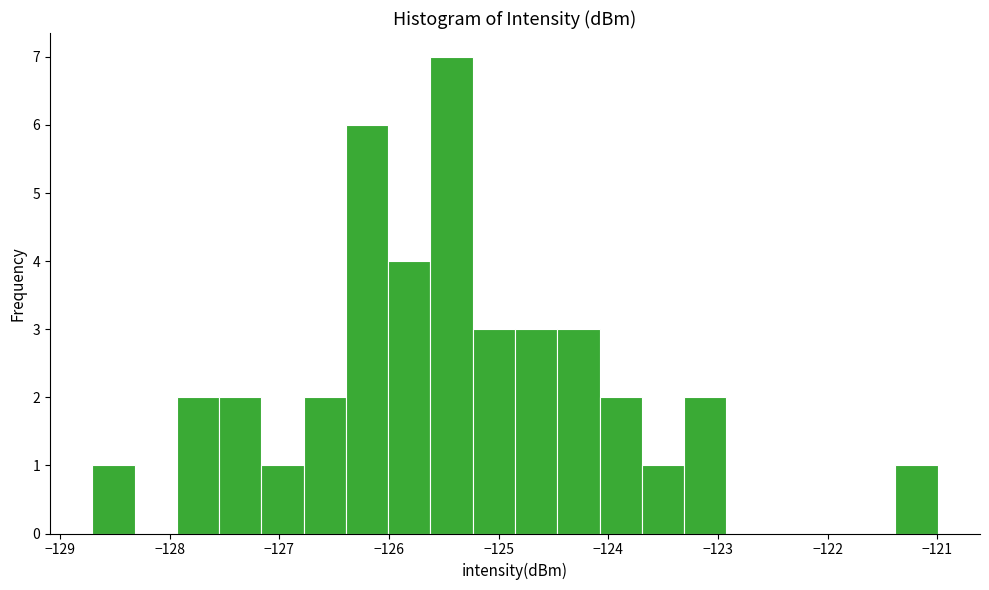

Read against the x-axis, roughly where is the centre of the tallest bar?

-125.4